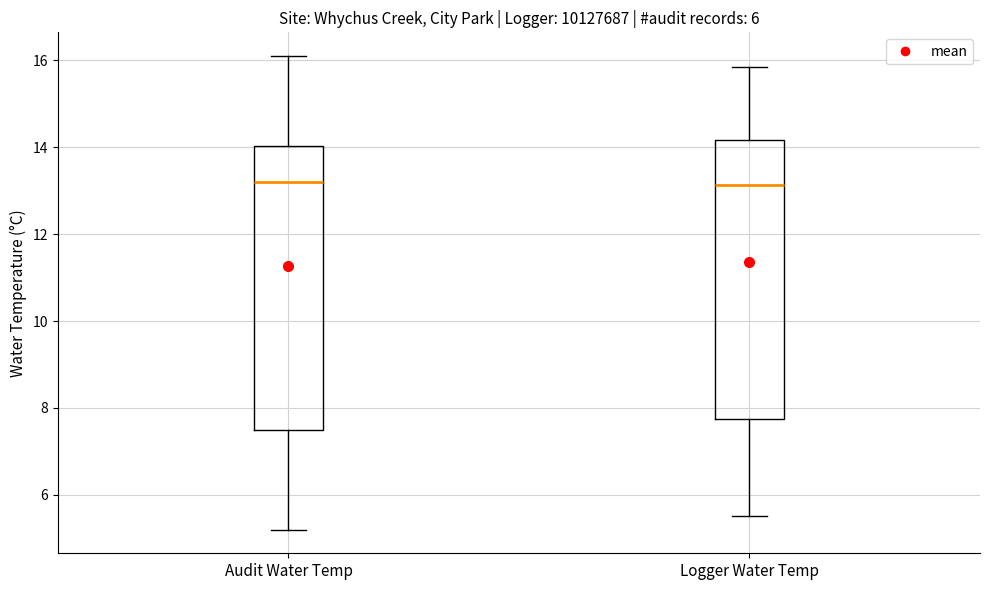

Where does the median line of the box for Audit Water Temp sit on the y-axis? The values are not printed on the chart, so give them approximately, as read against the axis.

13.2